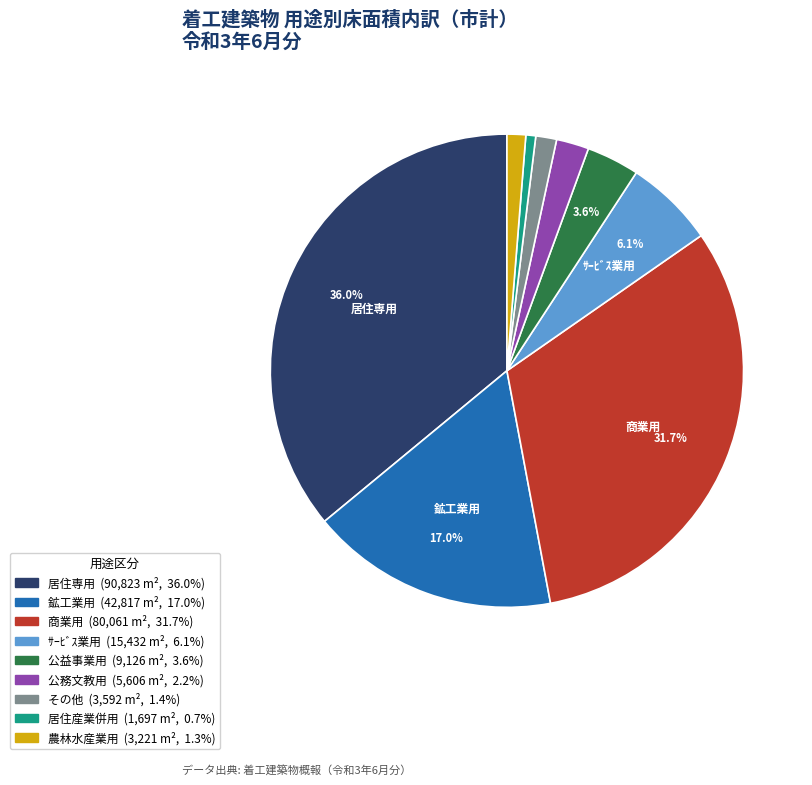

To the nearest percent, what percentage of the pie is ｻｰﾋﾞｽ業用?

6%